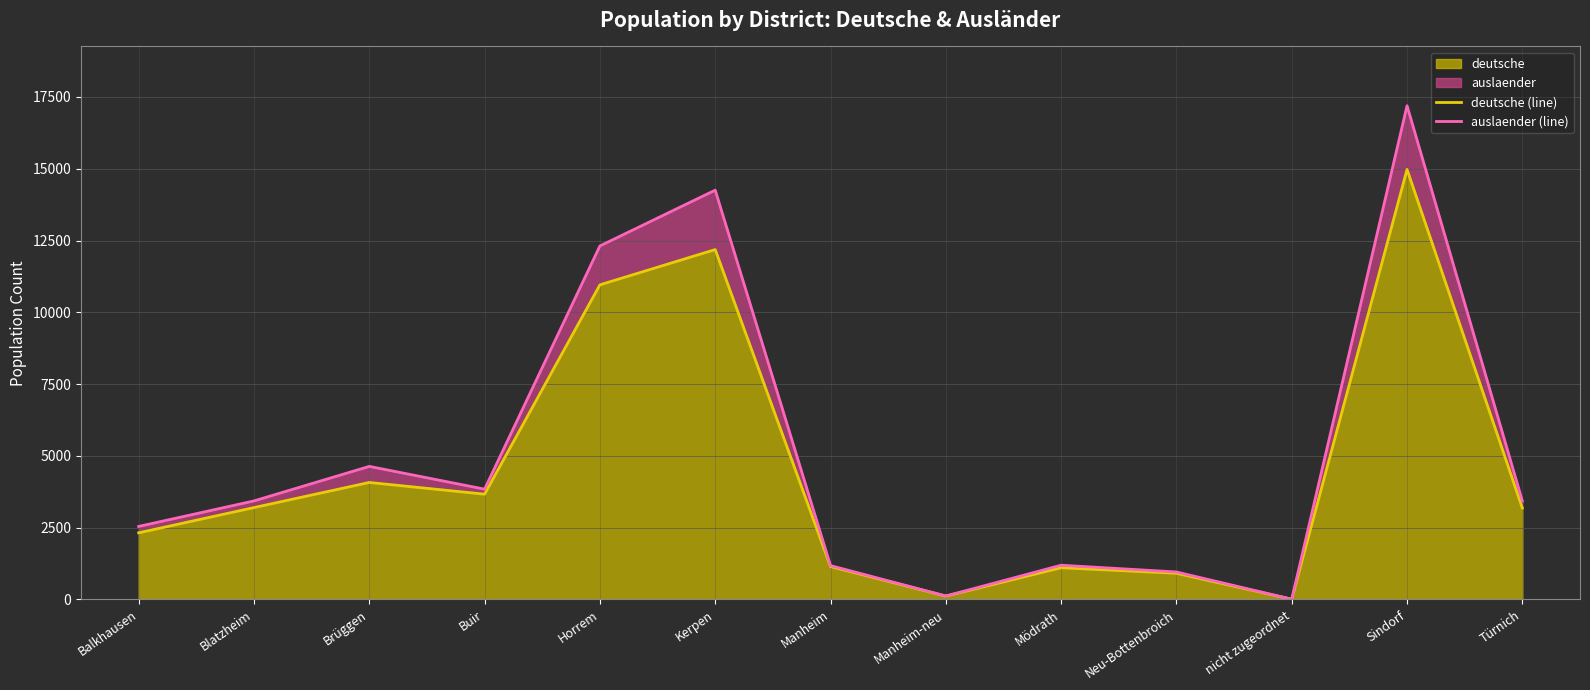

What is the total value across all series at Manheim?

2328